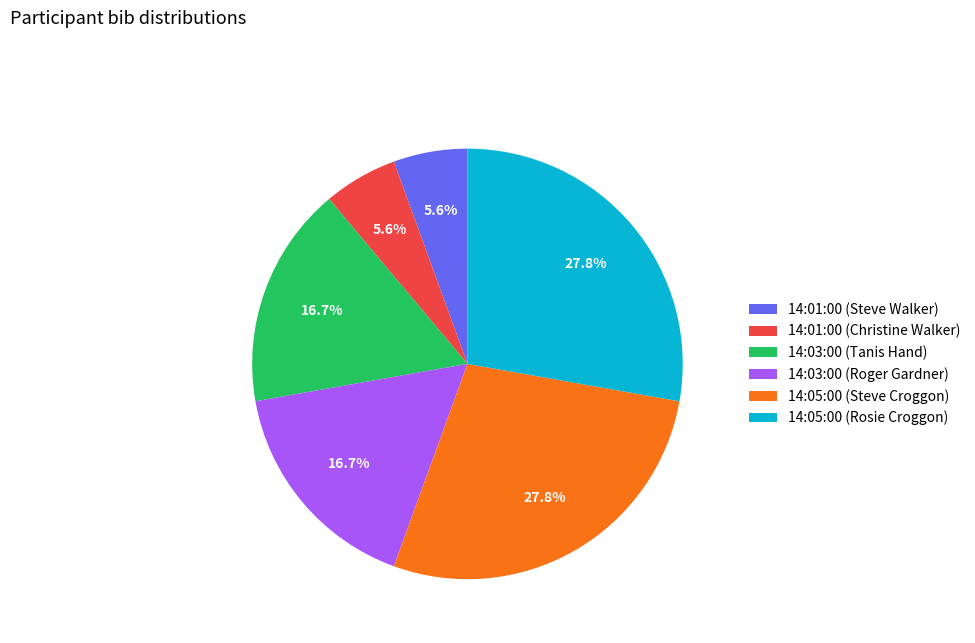

What percentage is the 14:05:00 (Steve Croggon) slice, to the nearest percent?

28%